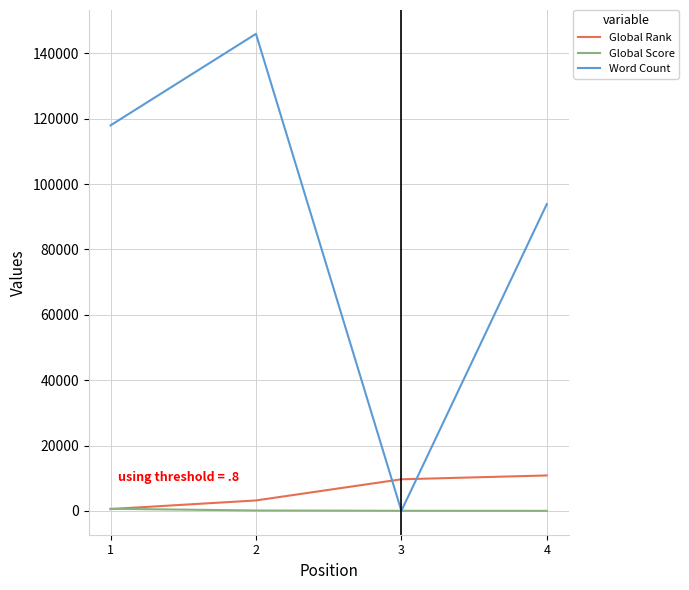

Which series has the largest range (max minus min)?

Word Count